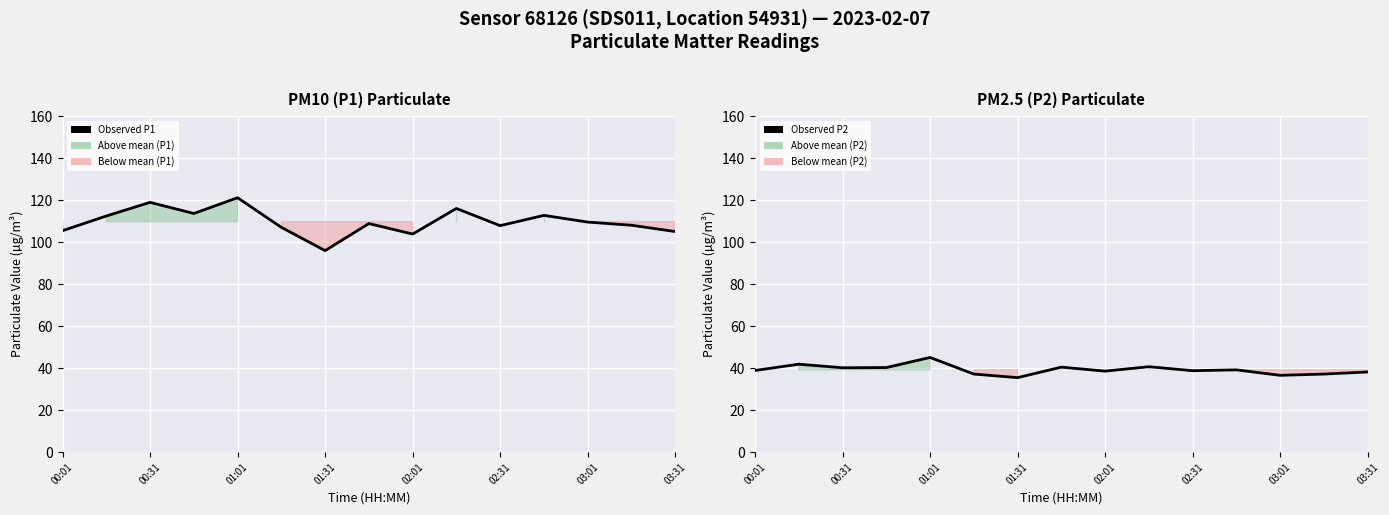

True or false: Observed P1 and Observed P2 cross at least once.

False